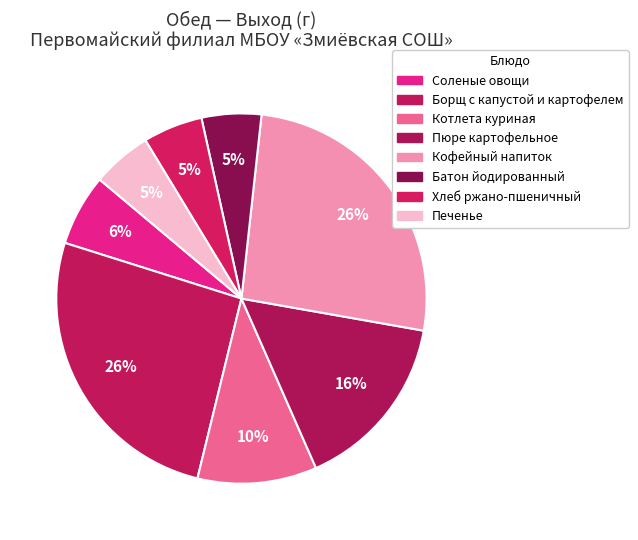

Which category has the biggest portion of the pie?

Борщ с капустой и картофелем